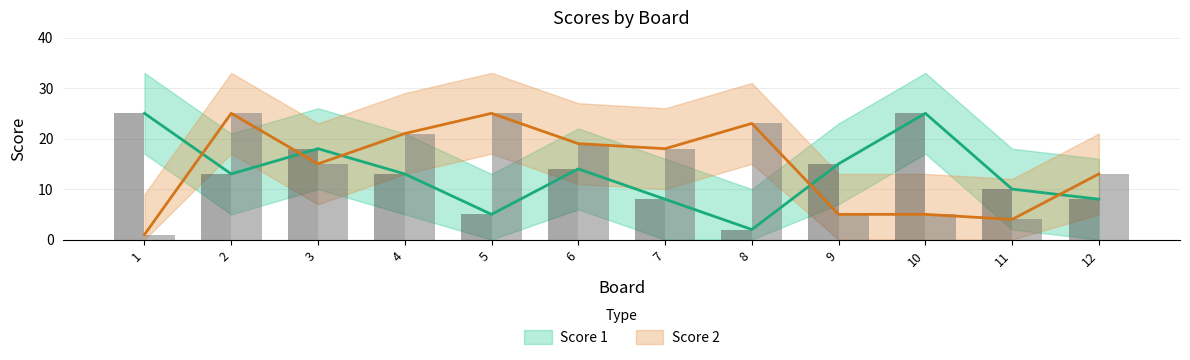

Is the value of Score 1 at 7 greater than the value of Score 2 at 4?

No